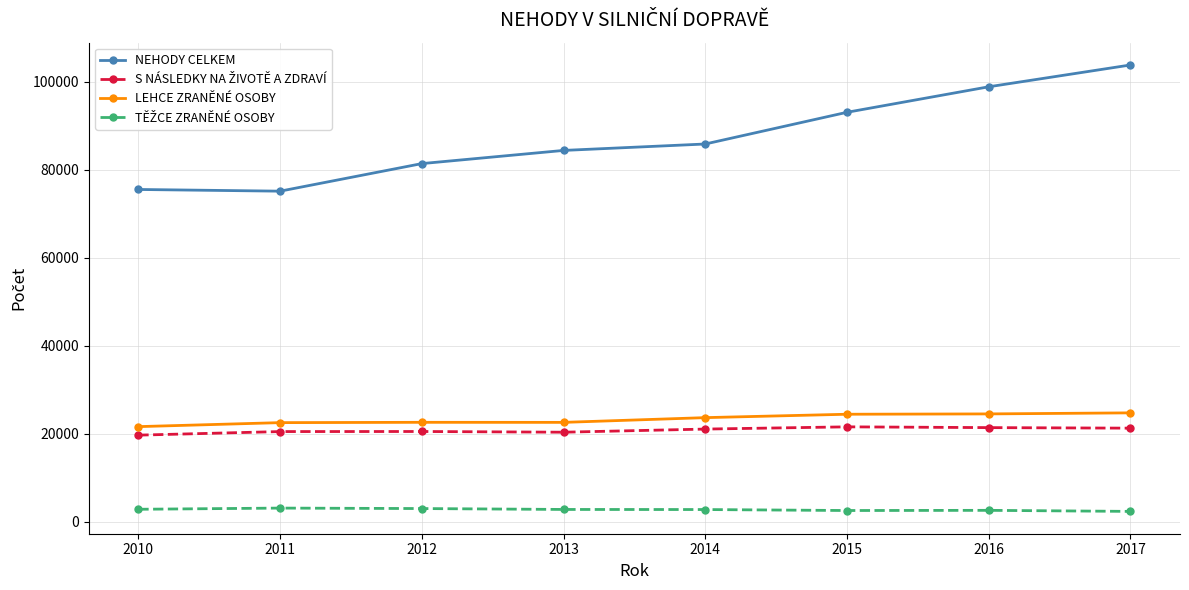

Between 2013 and 2016, which series saw the biggest shift?

NEHODY CELKEM